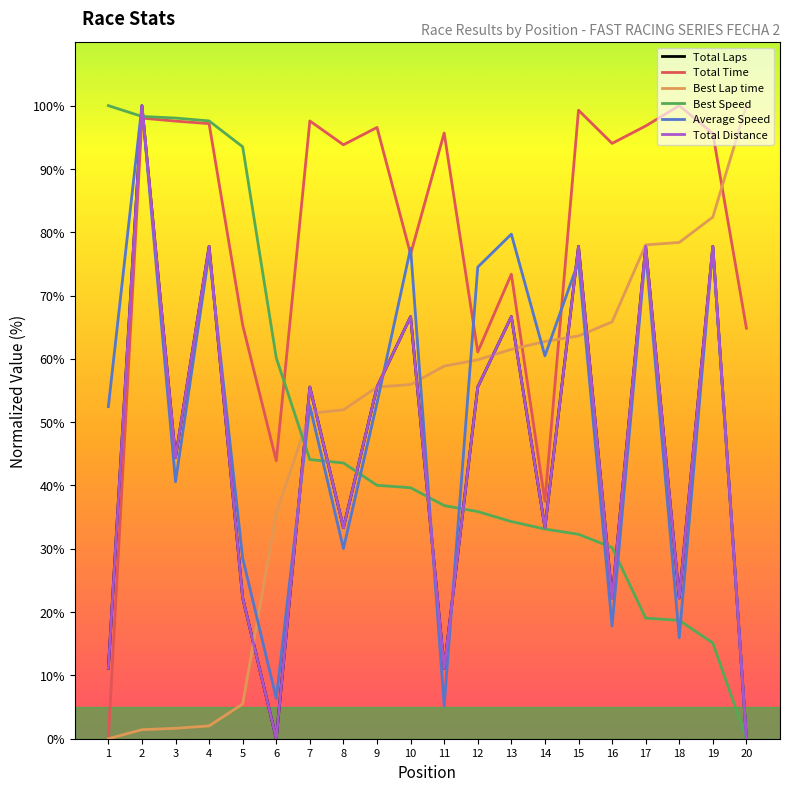

At how many categories does at least one series exceed 56?

20